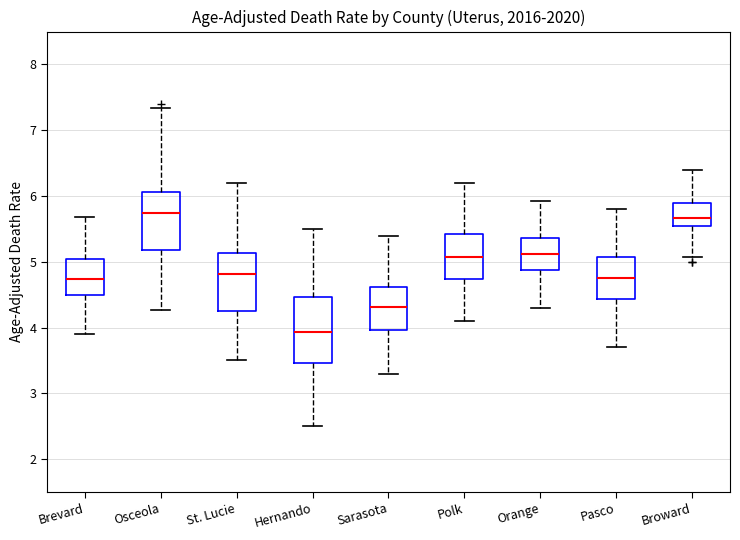

Reading left to right, read every box against the y-axis: the position of its median line, the range the box covers, and the ends of its whiskers. The values are not printed on the chart, so give them approximately, as read against the axis.

Brevard: median 4.7, box 4.5 to 5.0, whiskers 3.9 to 5.7
Osceola: median 5.7, box 5.2 to 6.1, whiskers 4.3 to 7.3
St. Lucie: median 4.8, box 4.3 to 5.1, whiskers 3.5 to 6.2
Hernando: median 3.9, box 3.5 to 4.5, whiskers 2.5 to 5.5
Sarasota: median 4.3, box 4.0 to 4.6, whiskers 3.3 to 5.4
Polk: median 5.1, box 4.7 to 5.4, whiskers 4.1 to 6.2
Orange: median 5.1, box 4.9 to 5.4, whiskers 4.3 to 5.9
Pasco: median 4.8, box 4.4 to 5.1, whiskers 3.7 to 5.8
Broward: median 5.7, box 5.5 to 5.9, whiskers 5.1 to 6.4